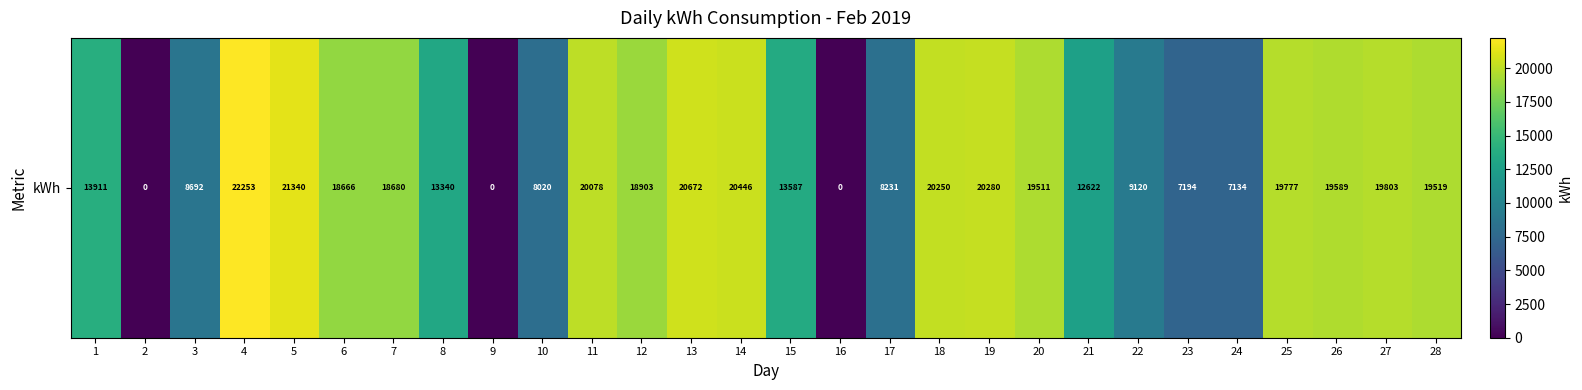

What is the sum of all values?

401619.1